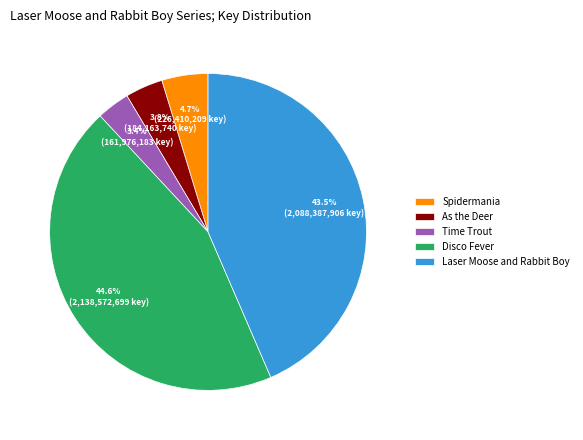

Combined, do Spidermania and Laser Moose and Rabbit Boy account for over 50%?

No